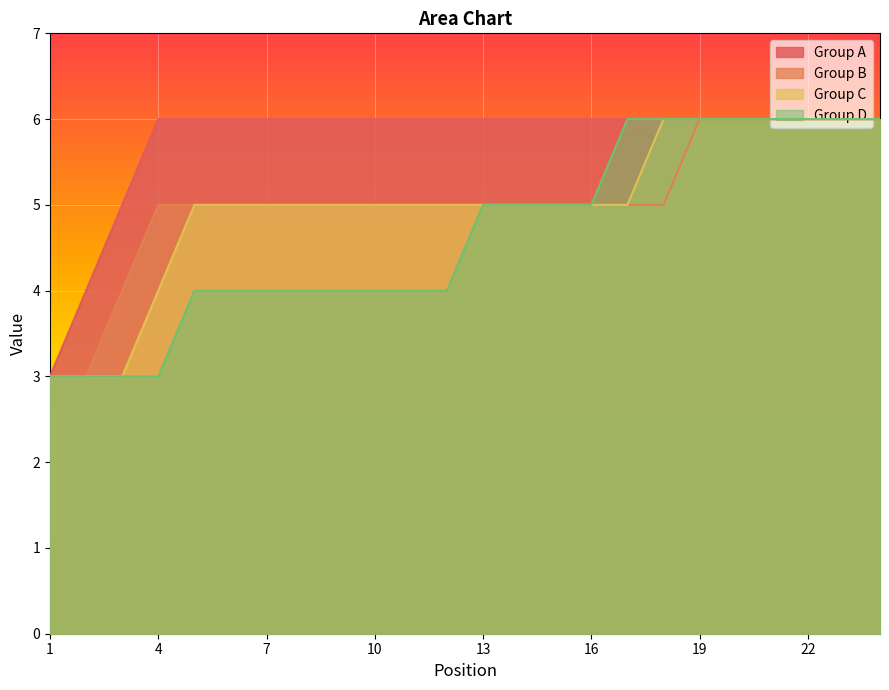

How many lines are shown in the chart?

4